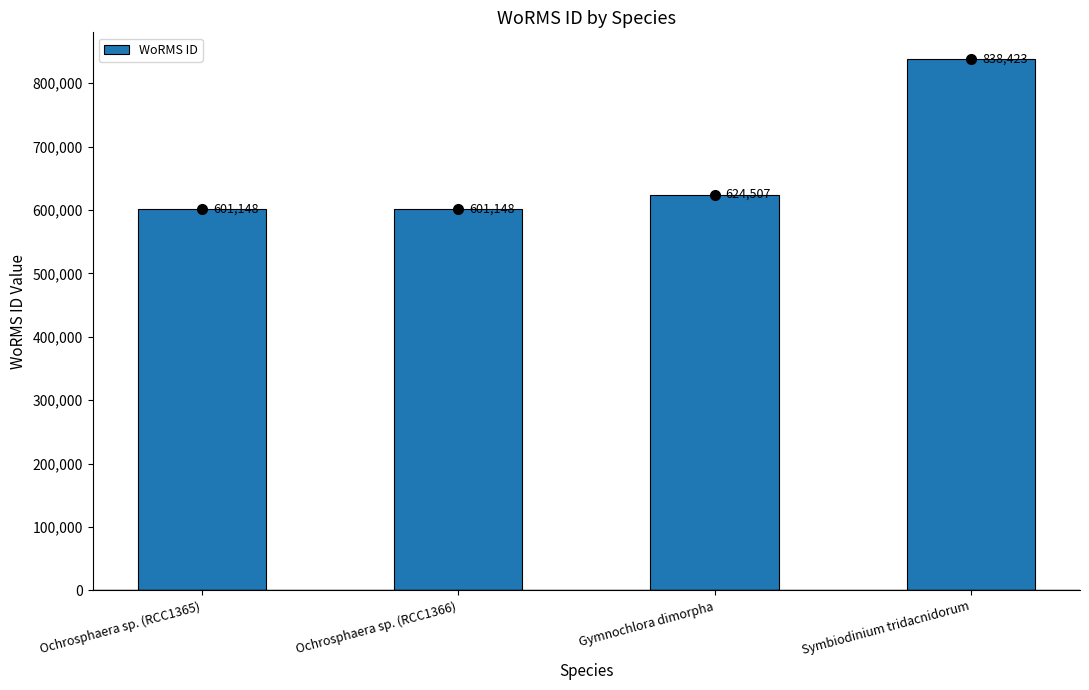

Between Gymnochlora dimorpha and Ochrosphaera sp. (RCC1365), which is larger?

Gymnochlora dimorpha